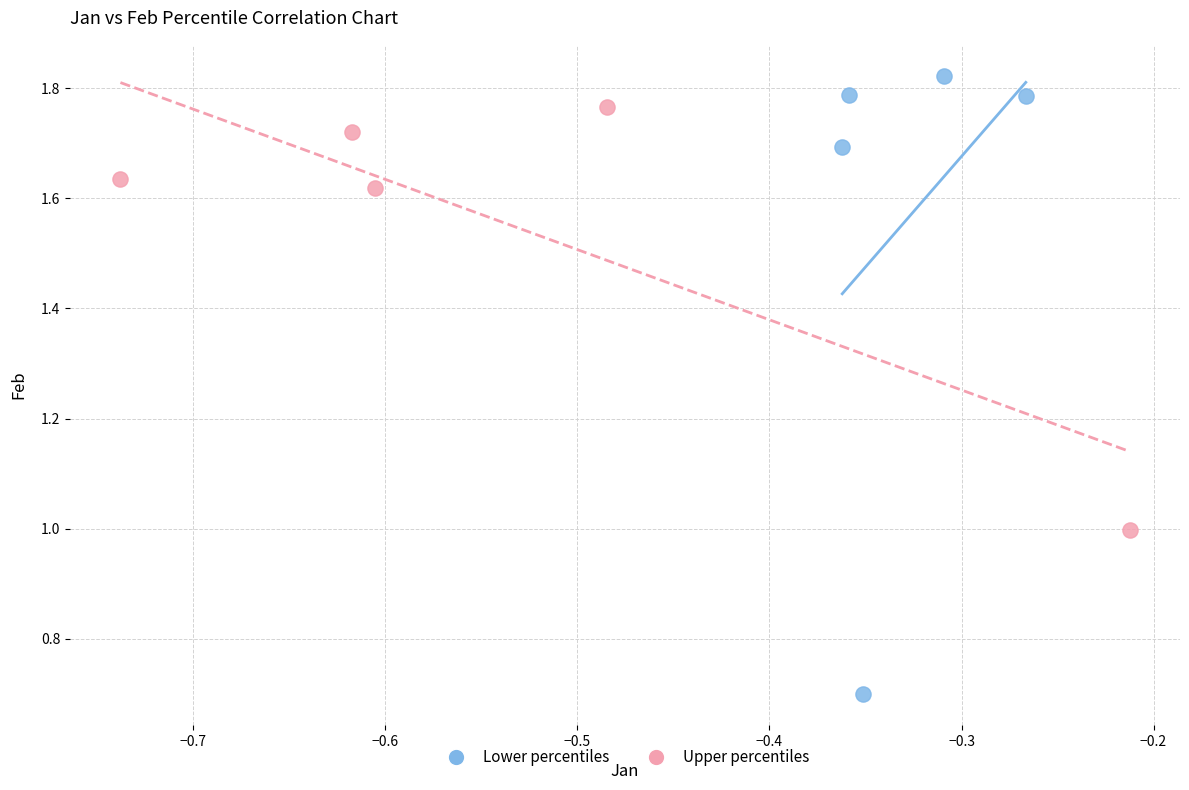

Which series contains the lowest Y value?

Lower percentiles